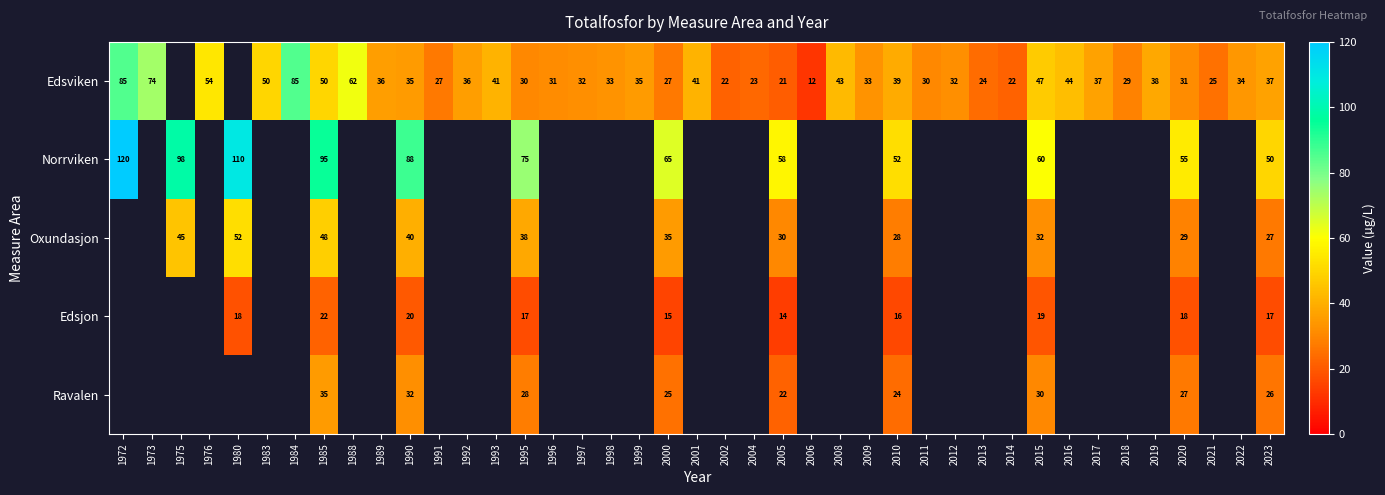

What is the difference between the Edsviken values at 2014 and 2005?

1